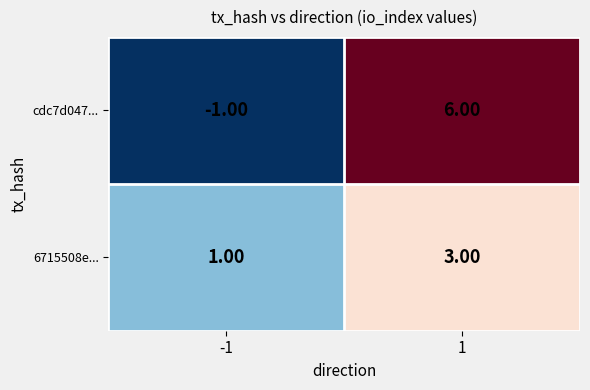

At which category is the sum across all series the highest?

1